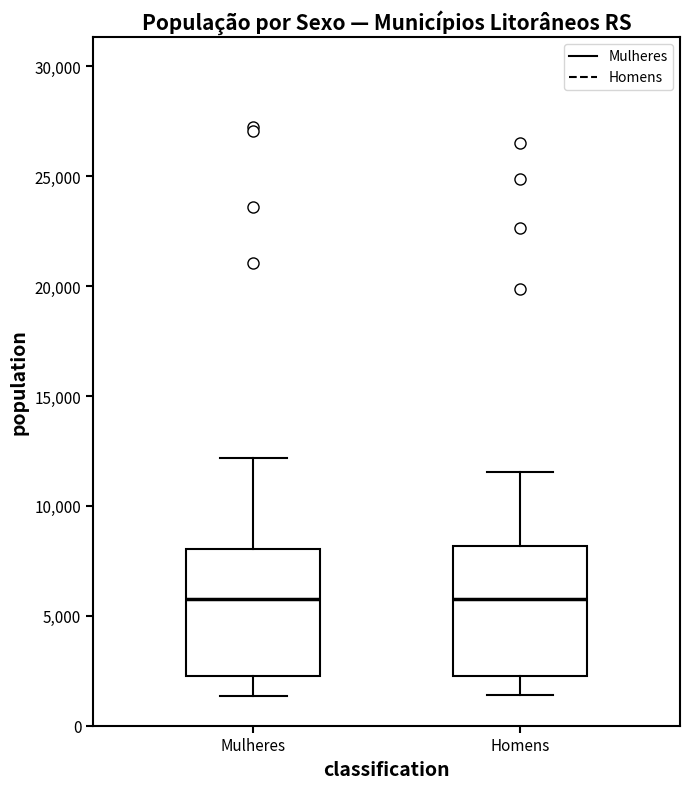

Reading left to right, read every box against the y-axis: the position of its median line, the range the box covers, and the ends of its whiskers. The values are not printed on the chart, so give them approximately, as read against the axis.

Mulheres: median 6000, box 2500 to 8000, whiskers 1500 to 12000
Homens: median 5500, box 2500 to 8000, whiskers 1500 to 11500